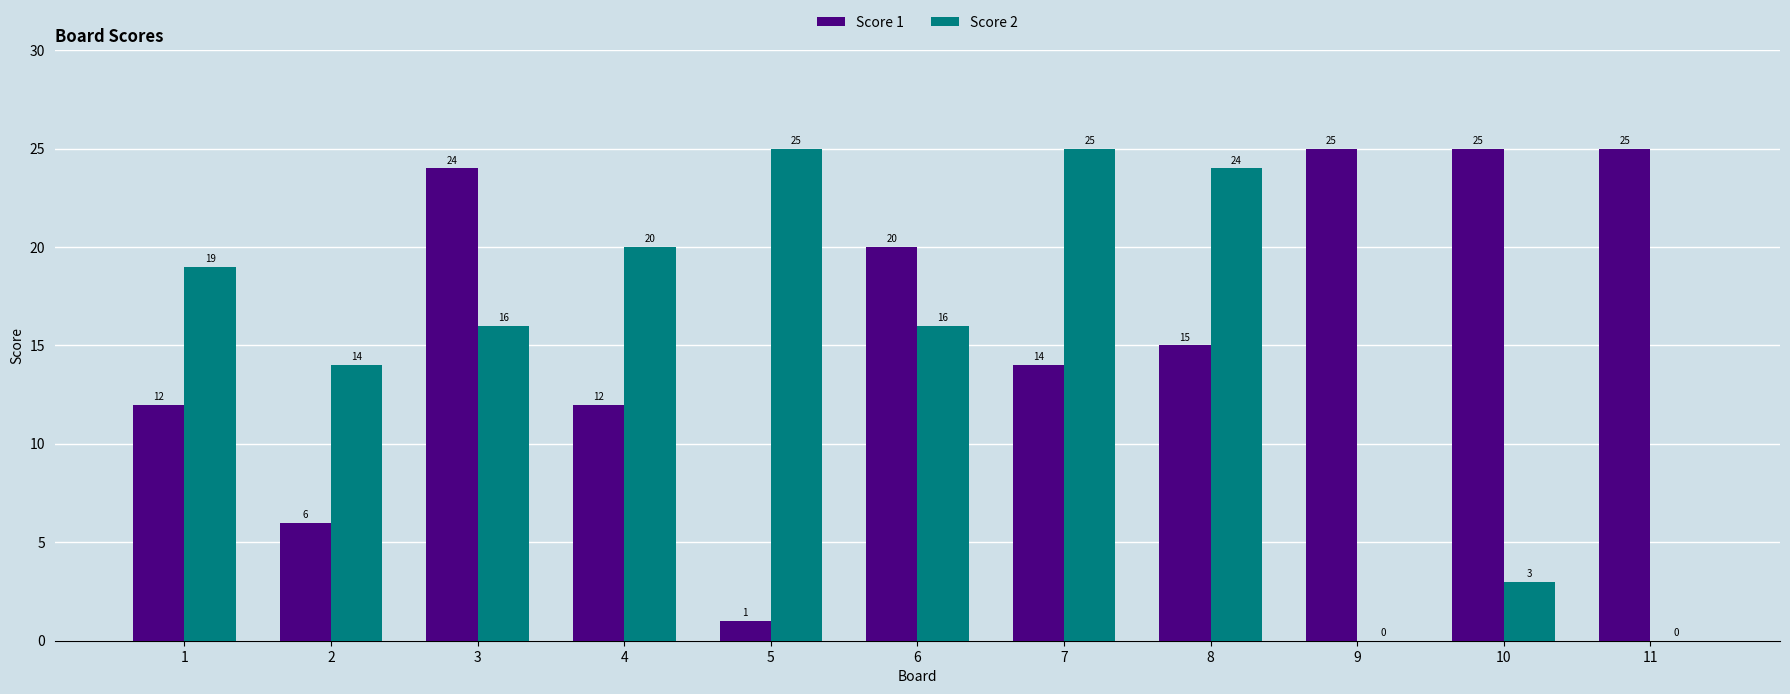

What is the sum of the Score 2 values at 7 and 9?

25